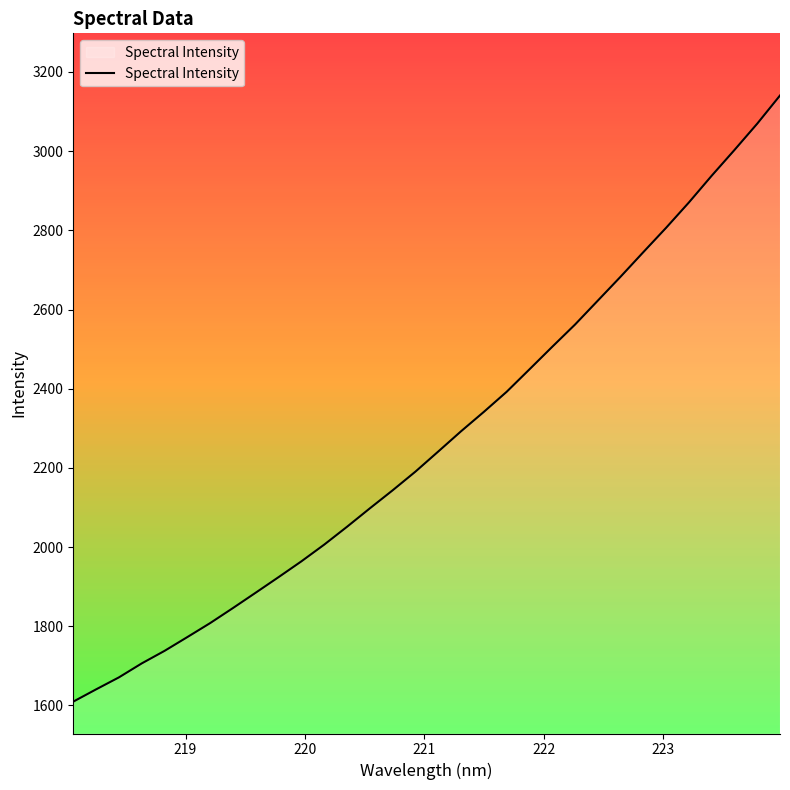

What is the minimum value shown in the chart?

1609.6